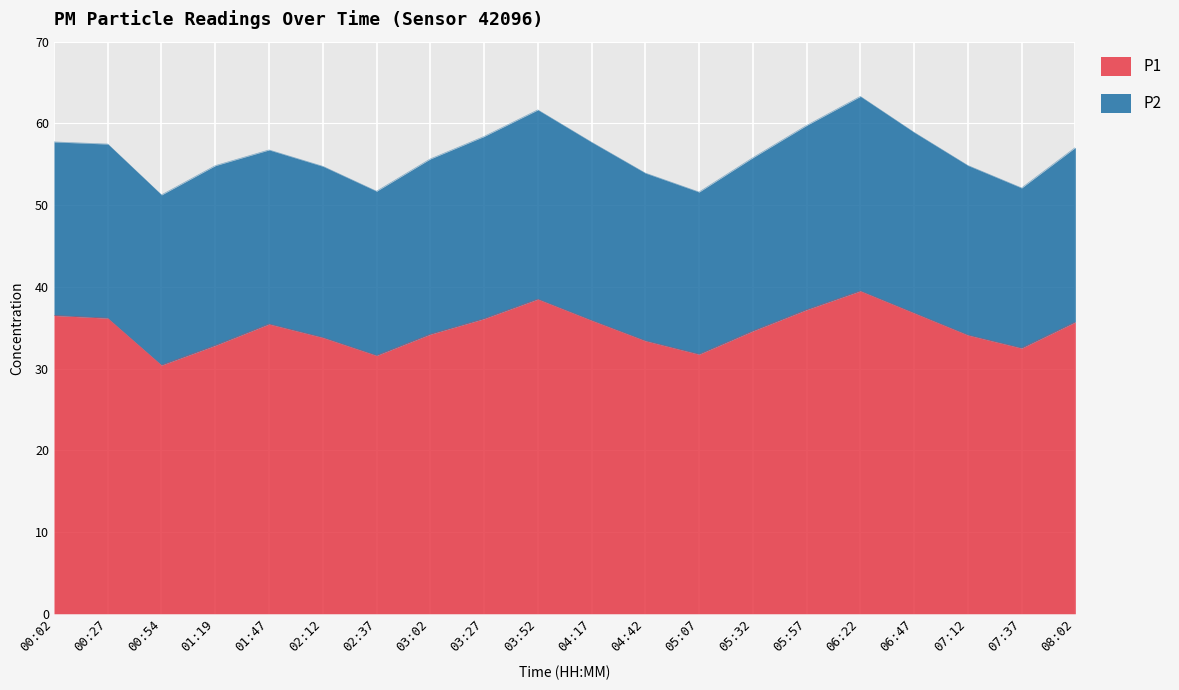

What is the total value across all series at 02:12?

54.8